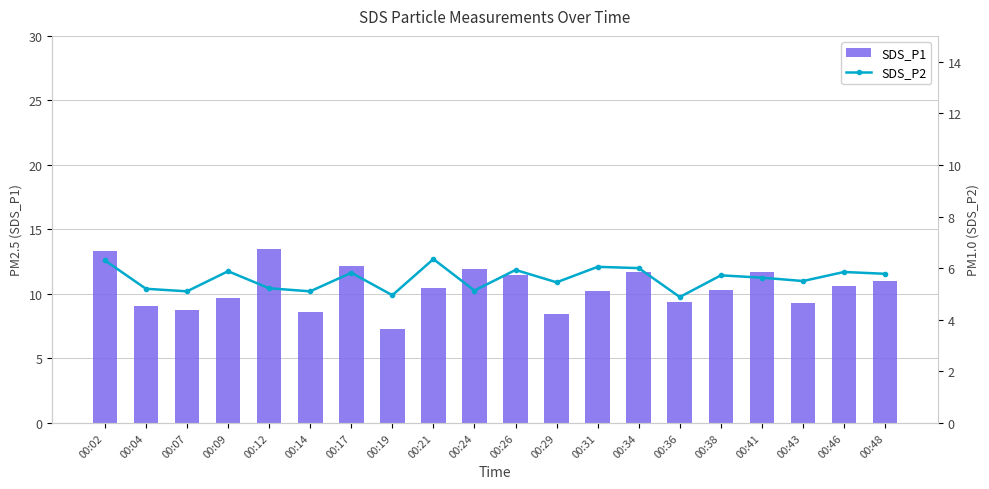

What is the difference between the maximum and minimum values in the SDS_P1 series?

6.1